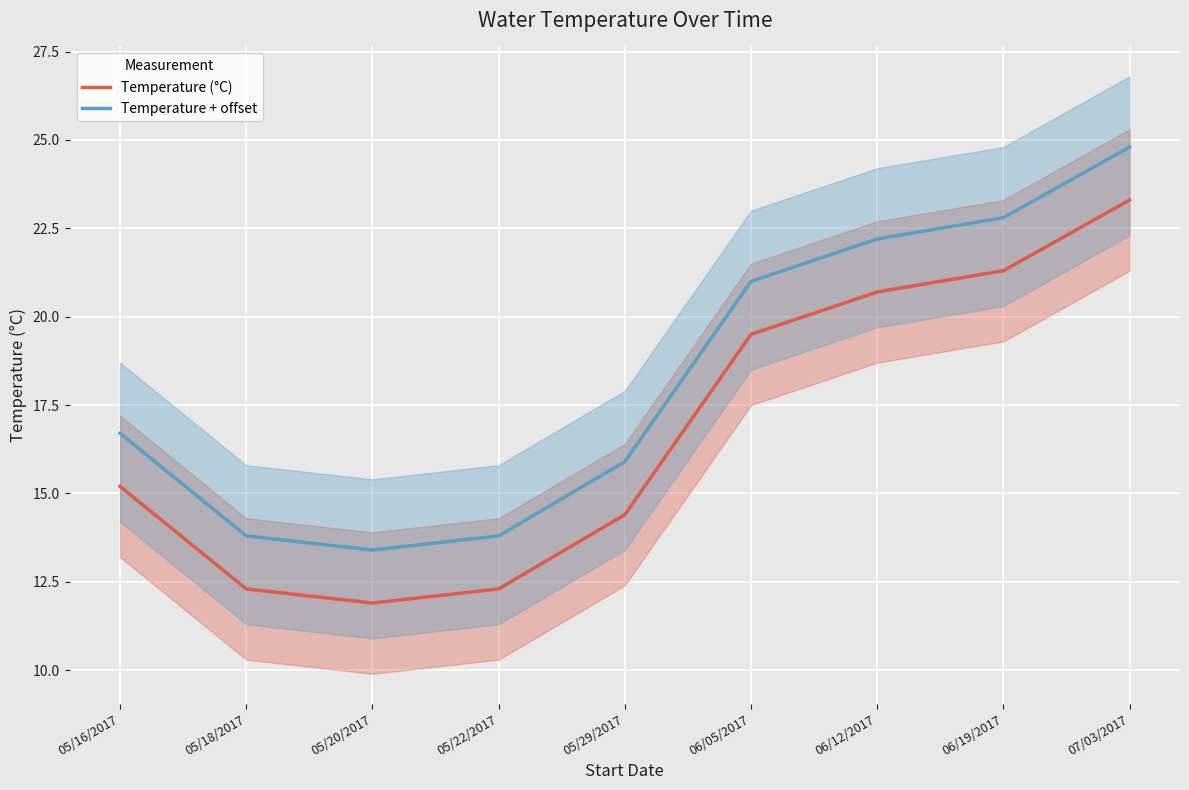

What value does the Temperature (°C) series have at 06/12/2017?

20.7